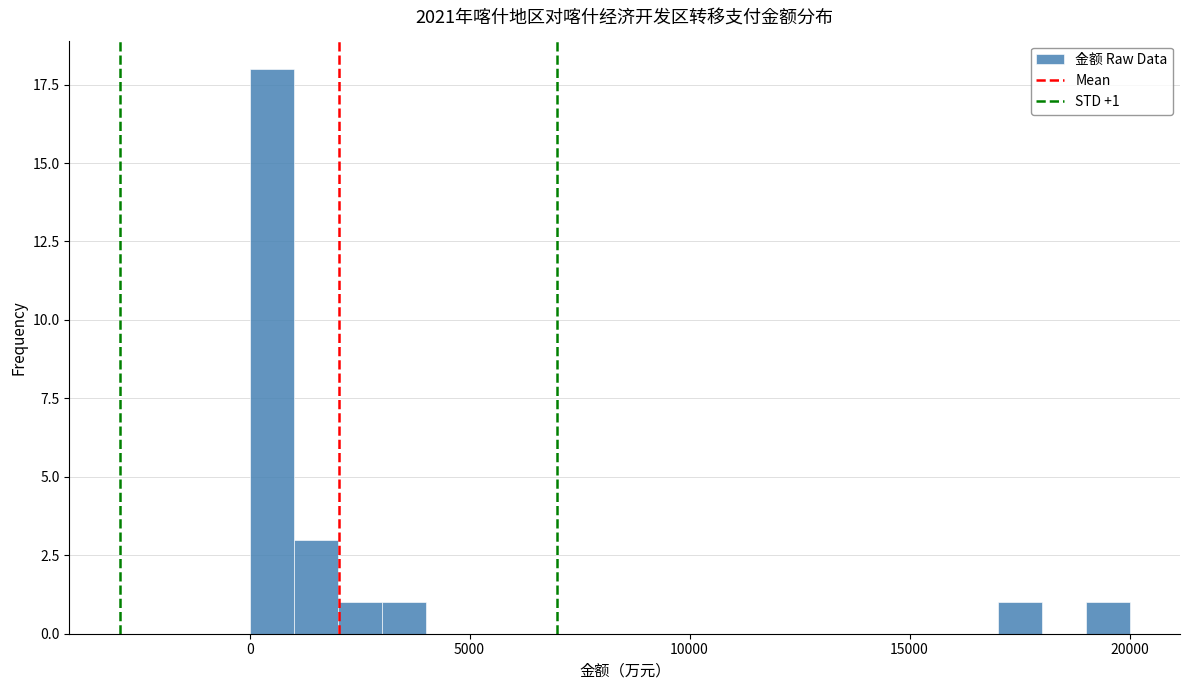

Read against the x-axis, roughly where is the centre of the tallest bar?

500